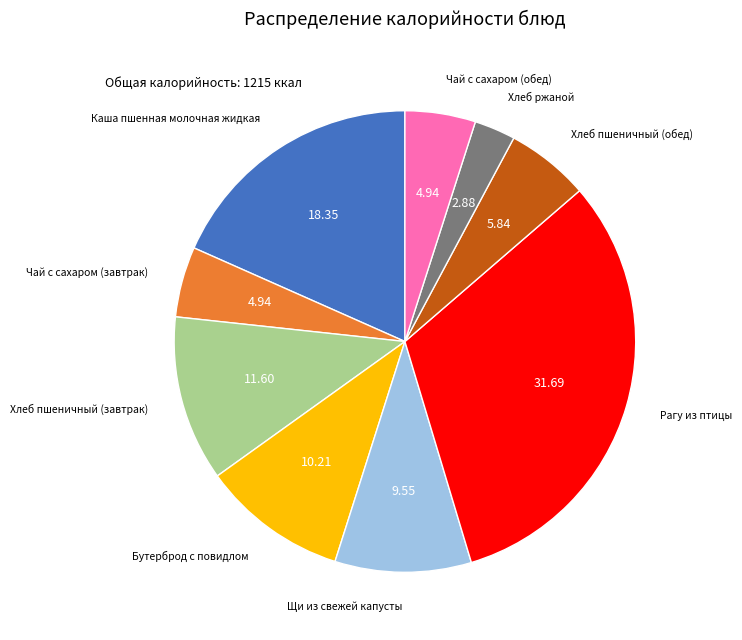

Does Чай с сахаром (завтрак) represent more than half of the total?

No